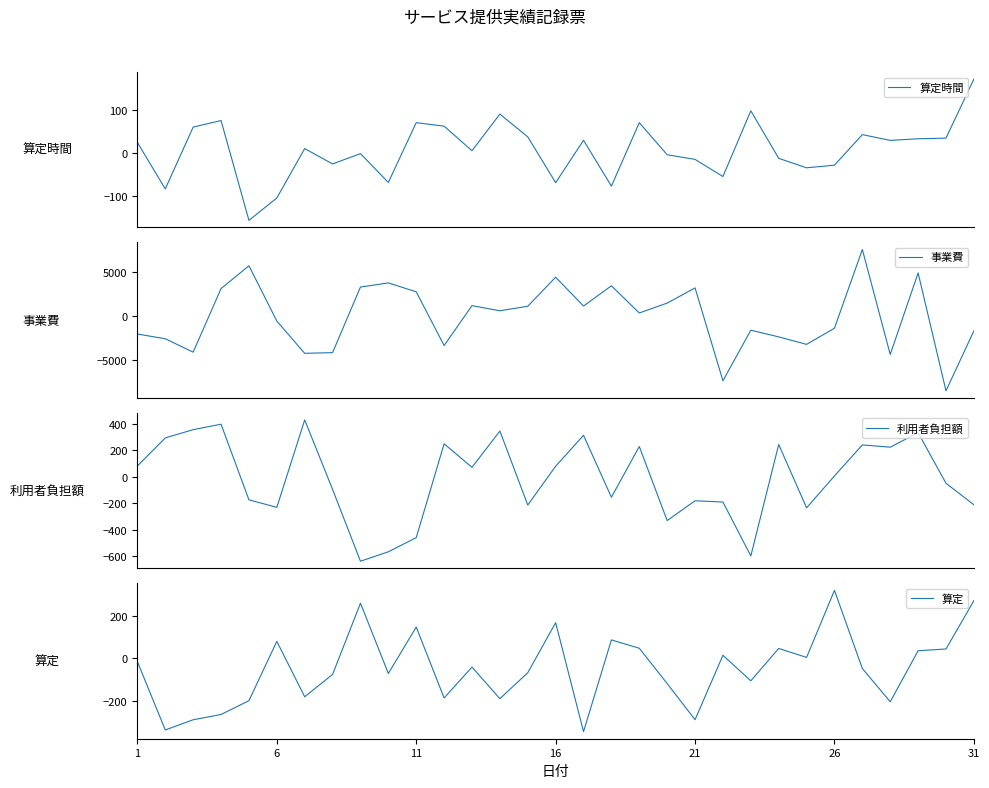

What is the highest value of the 算定時間 series?

171.3